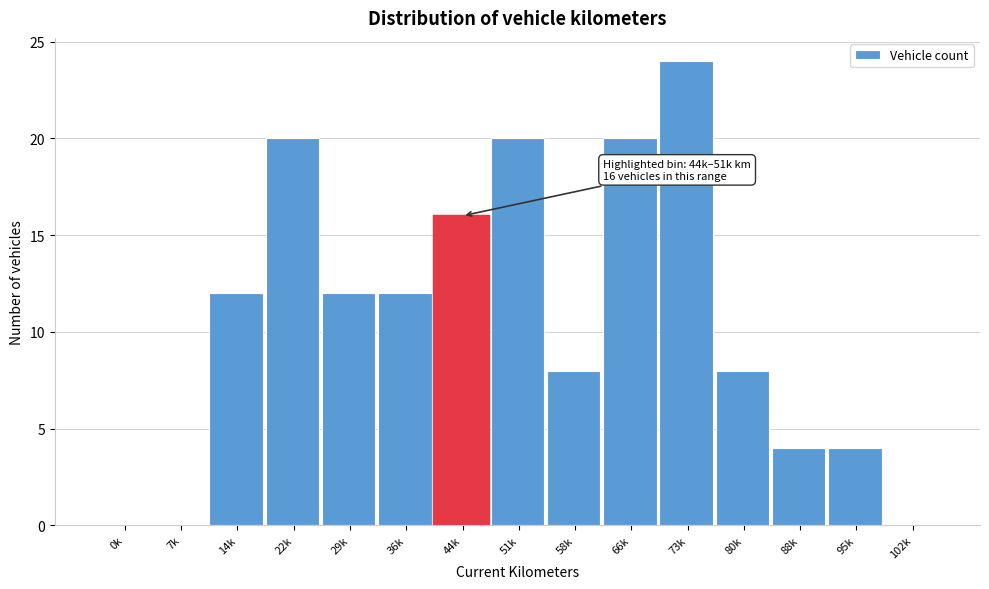

Reading left to right, extract all data points from this chart.

0k=0	7k=0	14k=12	22k=20	29k=12	36k=12	44k=16	51k=20	58k=8	66k=20	73k=24	80k=8	88k=4	95k=4	102k=0